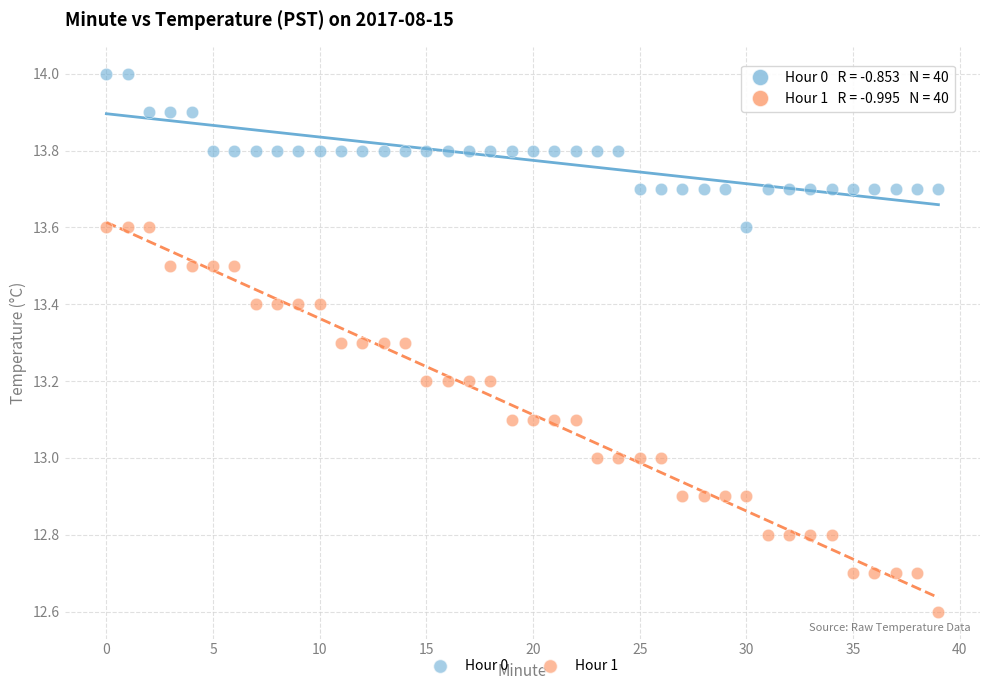

What are all the series names shown in the legend?

Hour 0, Hour 1